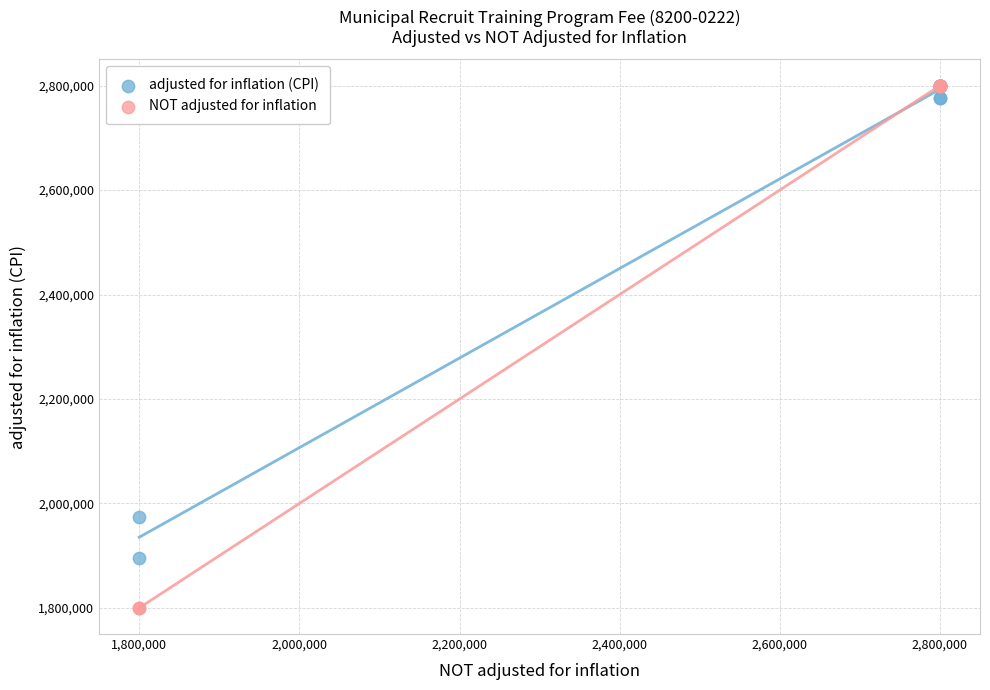

Across all series, what Y value is closest to 2300000?

1974887